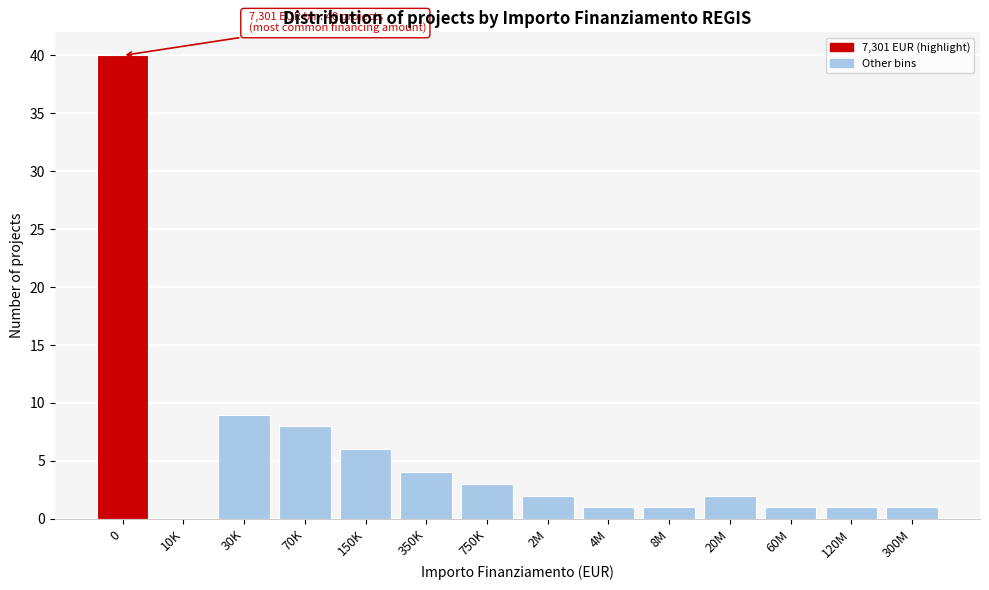

Reading left to right, what are all the values shown in this chart?

0=40	10K=0	30K=9	70K=8	150K=6	350K=4	750K=3	2M=2	4M=1	8M=1	20M=2	60M=1	120M=1	300M=1